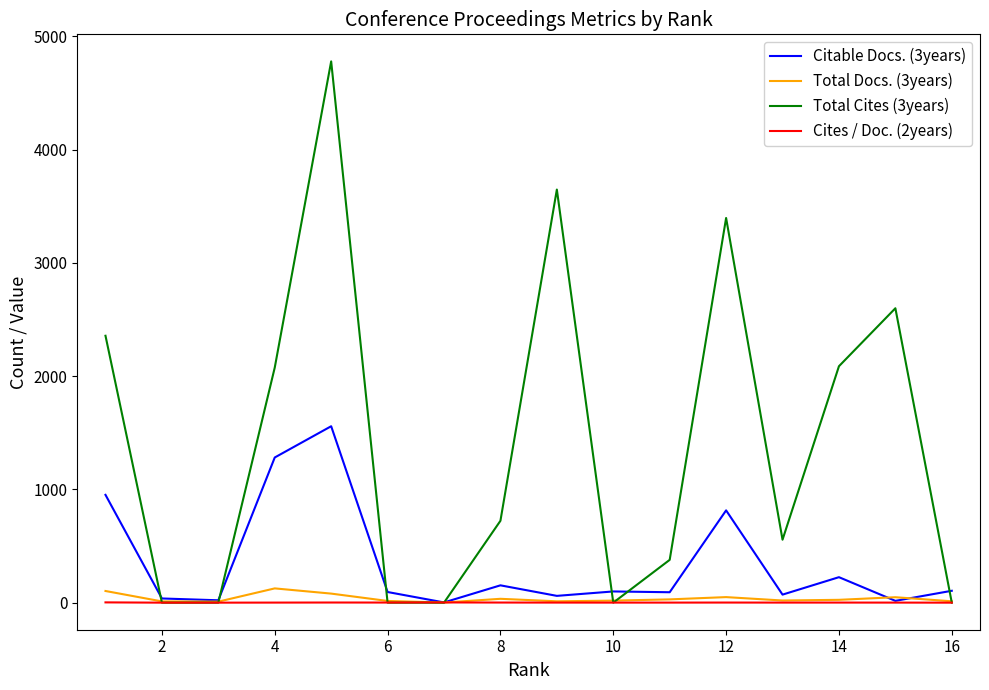

At how many categories does at least one series exceed 4484?

1